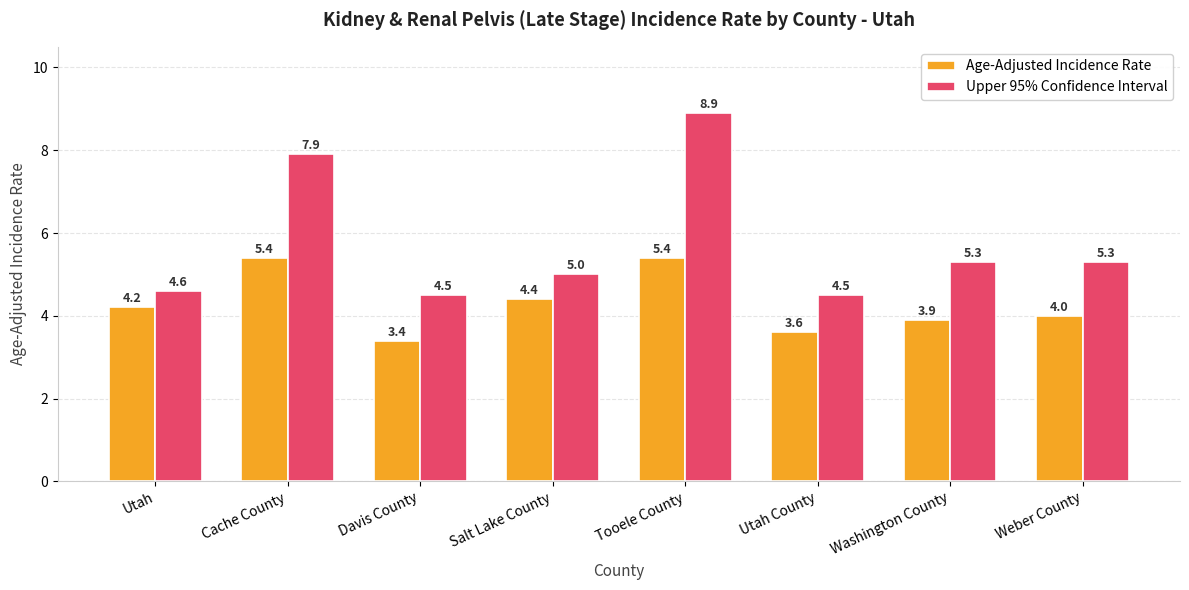

Rank the series by their average value, from highest to lowest.

Upper 95% Confidence Interval, Age-Adjusted Incidence Rate